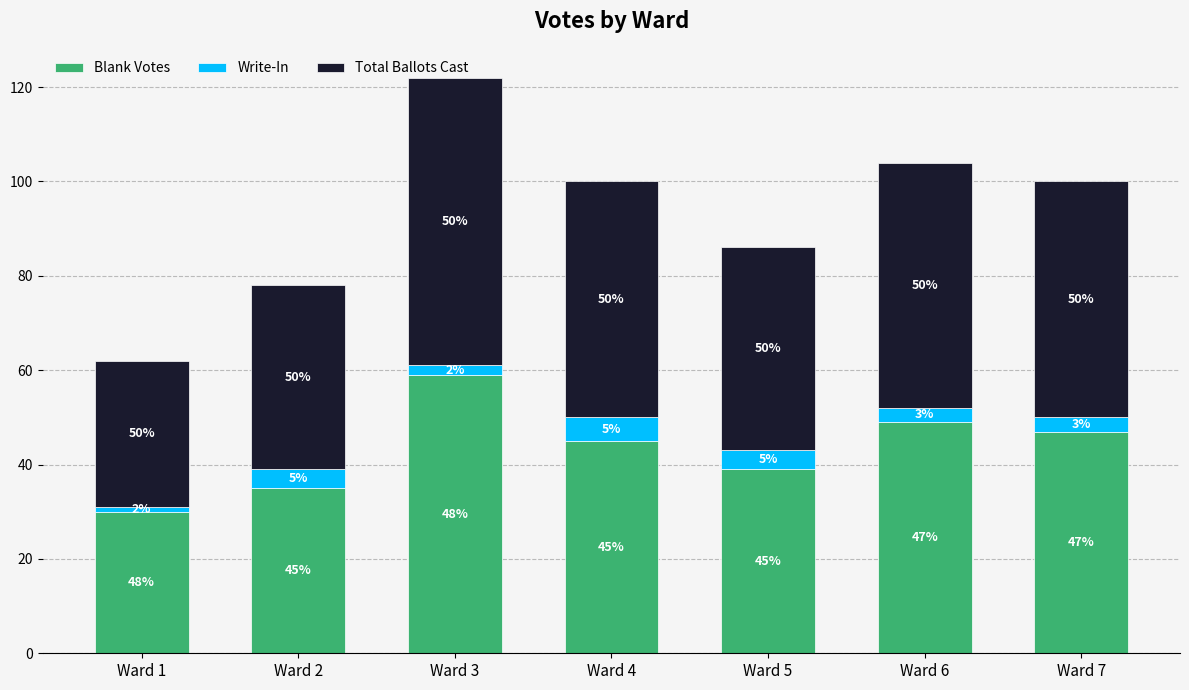

Which category has the lowest value in the Blank Votes series?

Ward 1